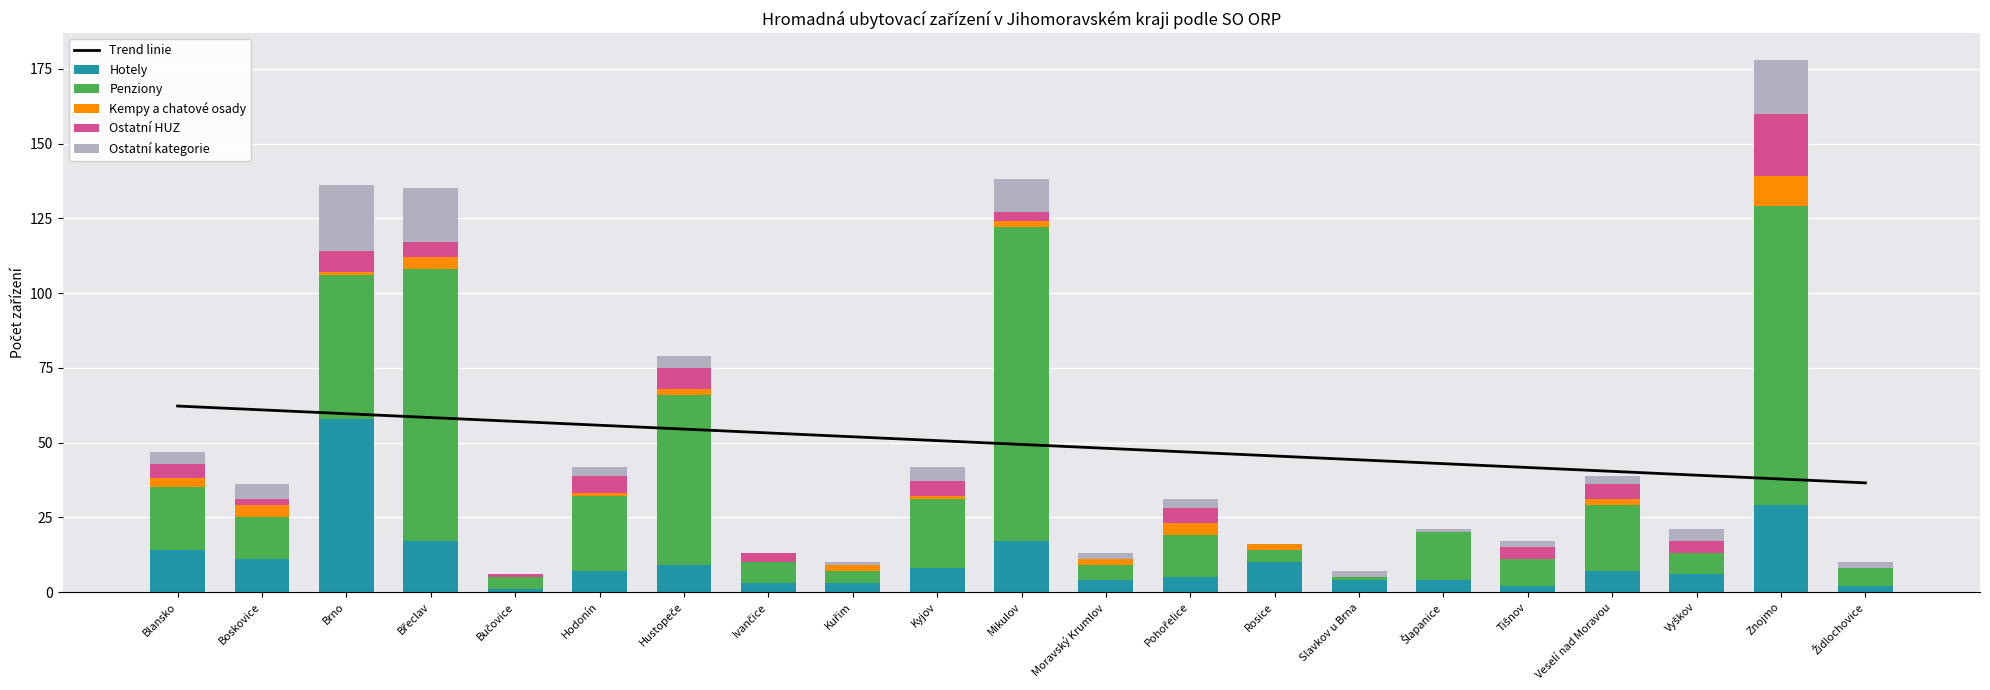

Rank the series at Hustopeče from highest to lowest value.

Penziony, Trend linie, Hotely, Ostatní HUZ, Ostatní kategorie, Kempy a chatové osady